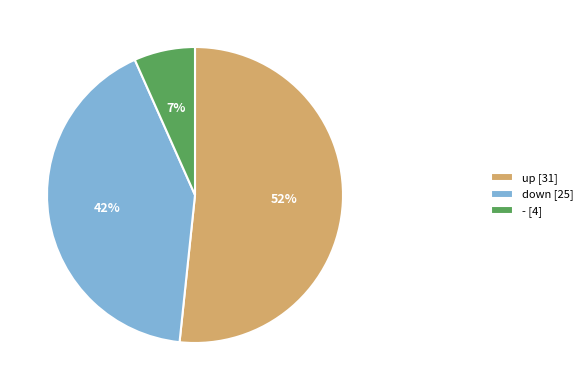

To the nearest percent, what percentage of the pie is - [4]?

7%